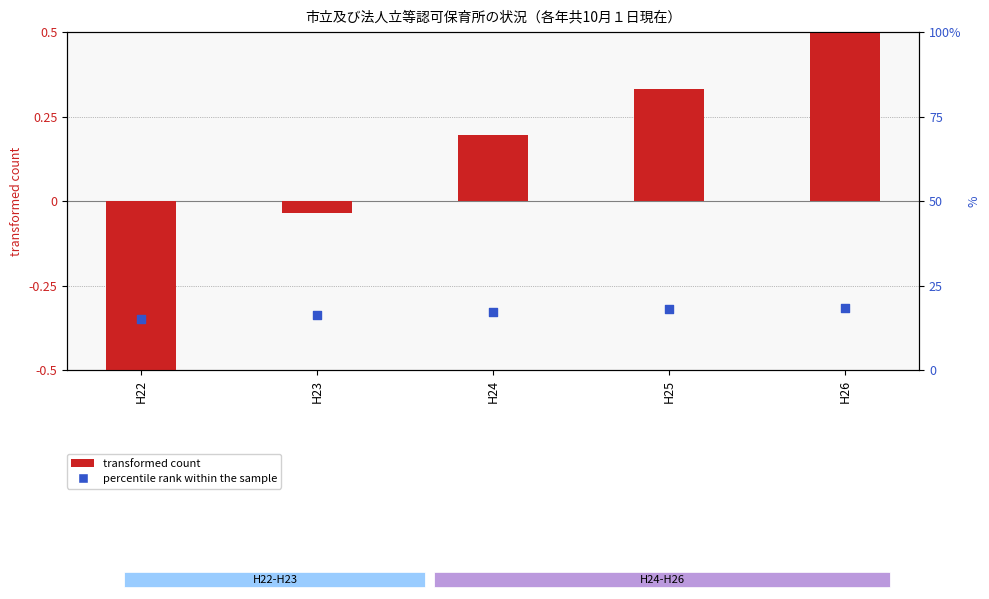

What are all the series names shown in the legend?

transformed count, percentile rank within the sample